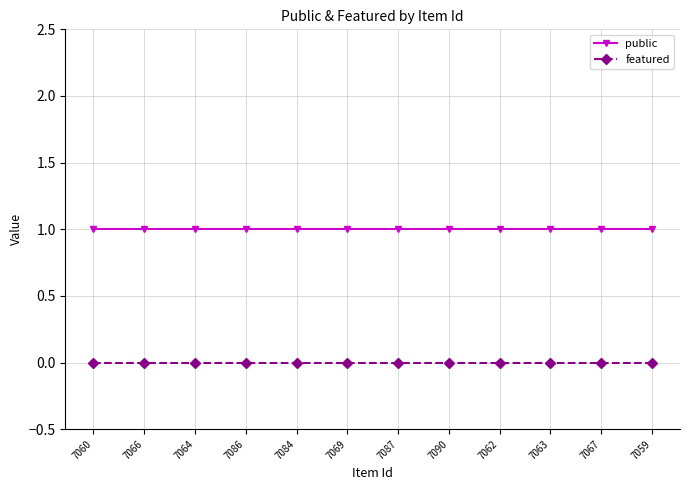

Which series has the largest total across all categories?

public